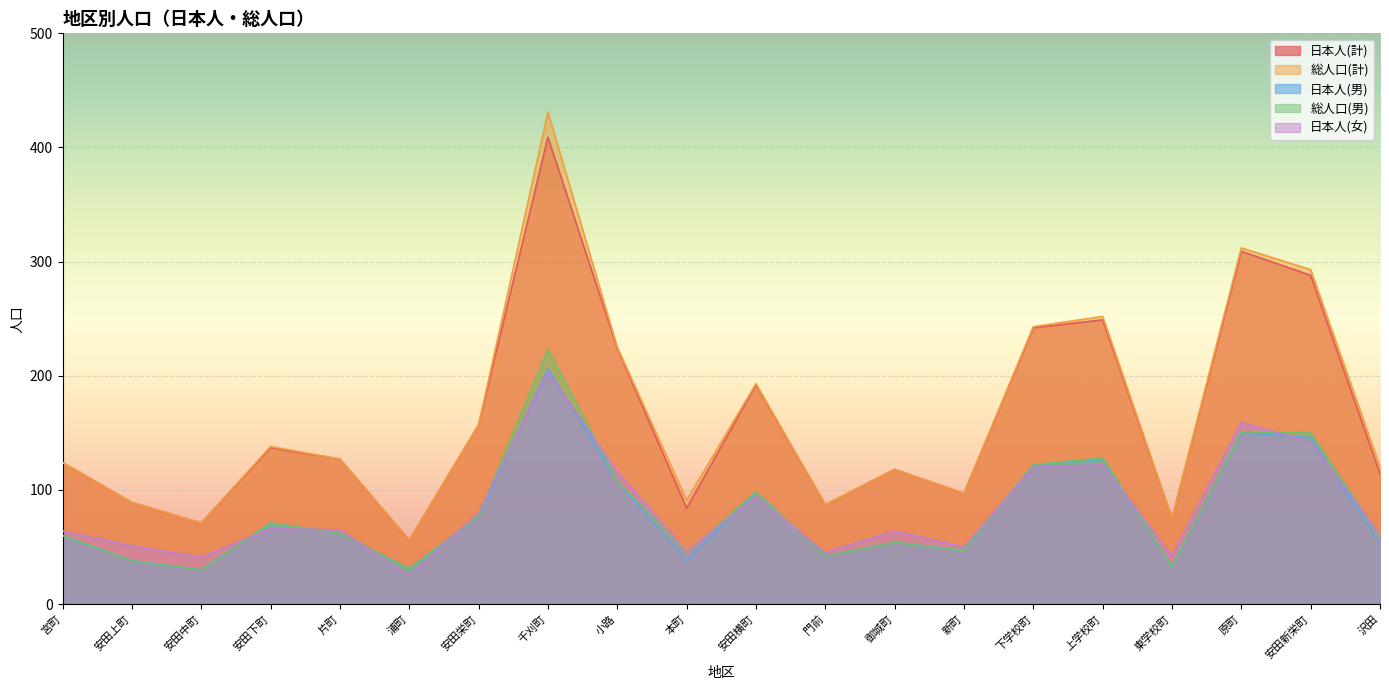

True or false: 総人口(計) has a value of 138 at 安田下町.

True